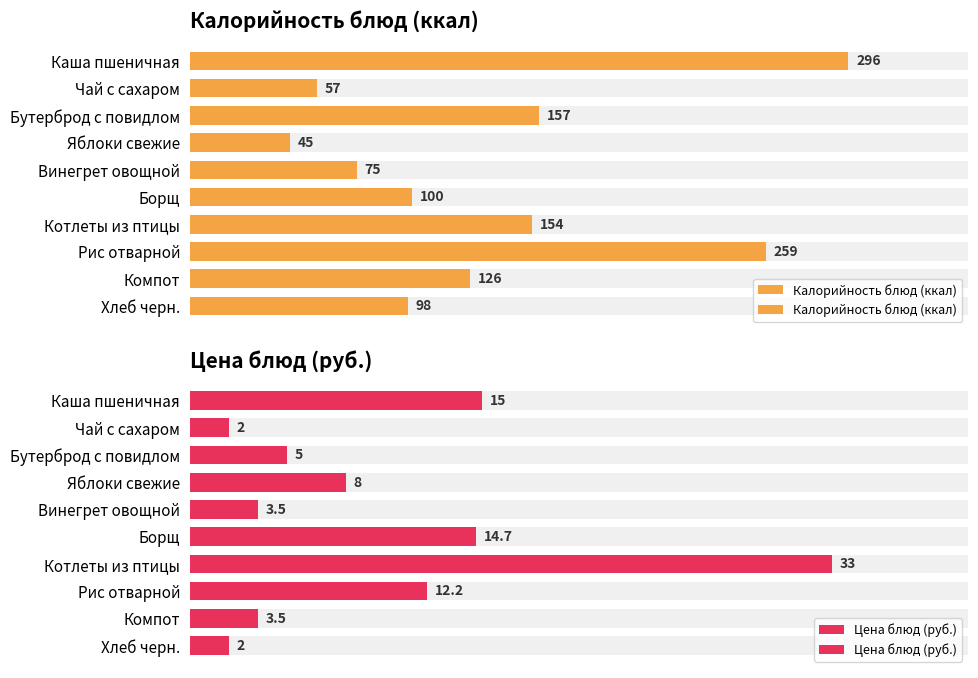

How many series are shown in this chart?

2